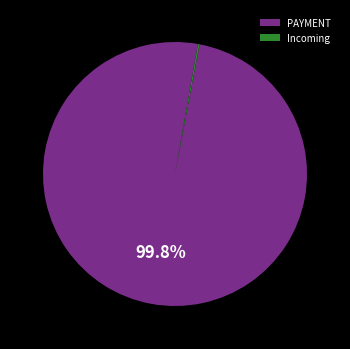

Which category has the biggest portion of the pie?

PAYMENT